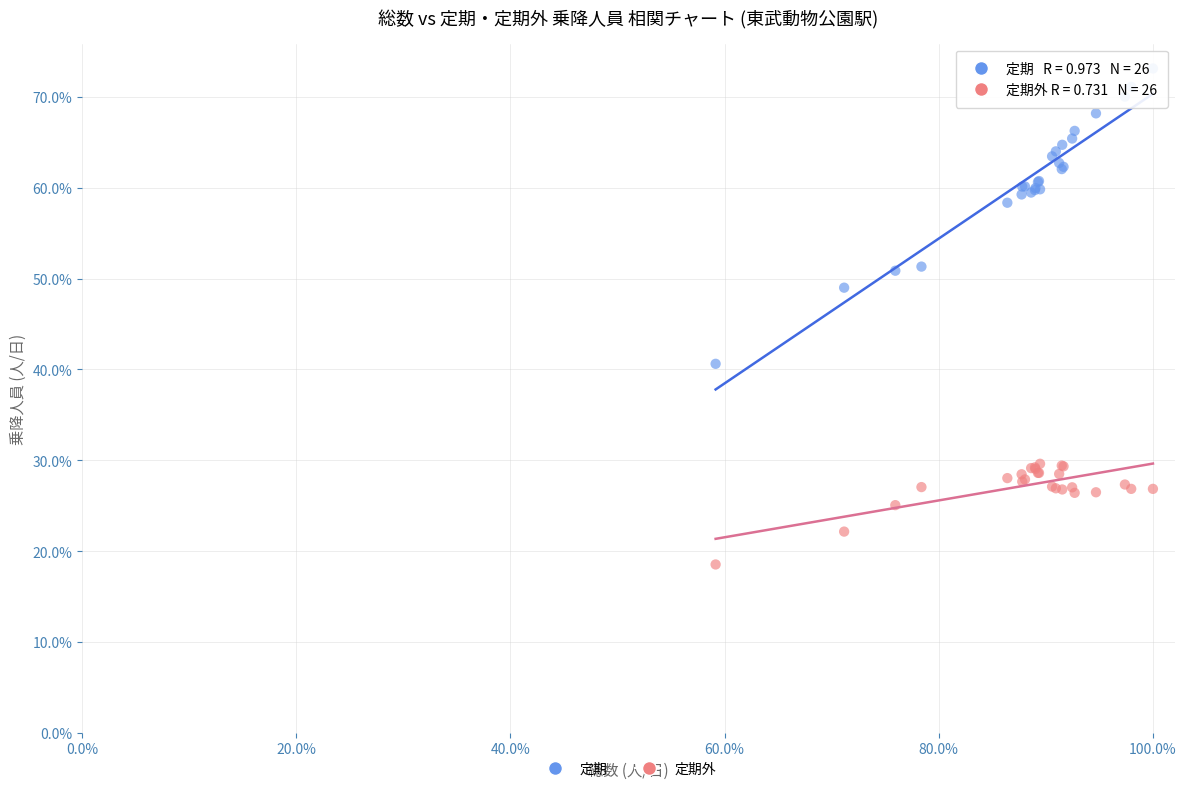

Which series has the largest Y range (max minus min)?

定期